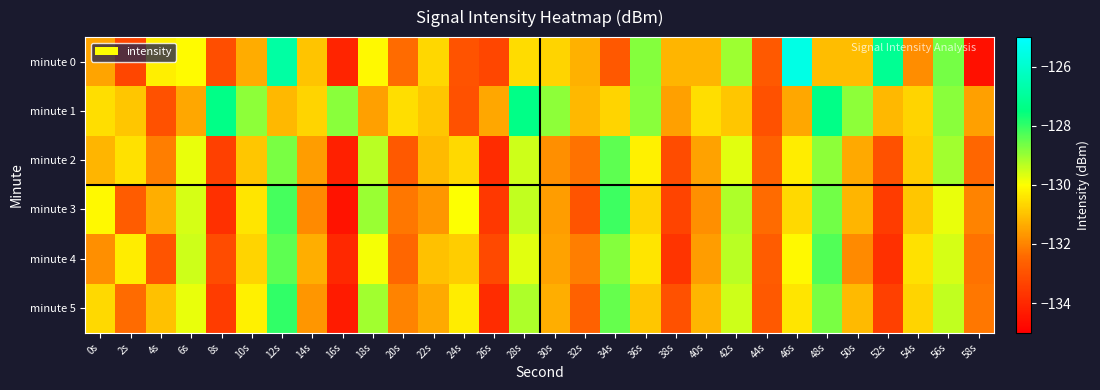

List the series in order of their peak value, lowest first.

minute 2, minute 4, minute 3, minute 5, minute 1, minute 0